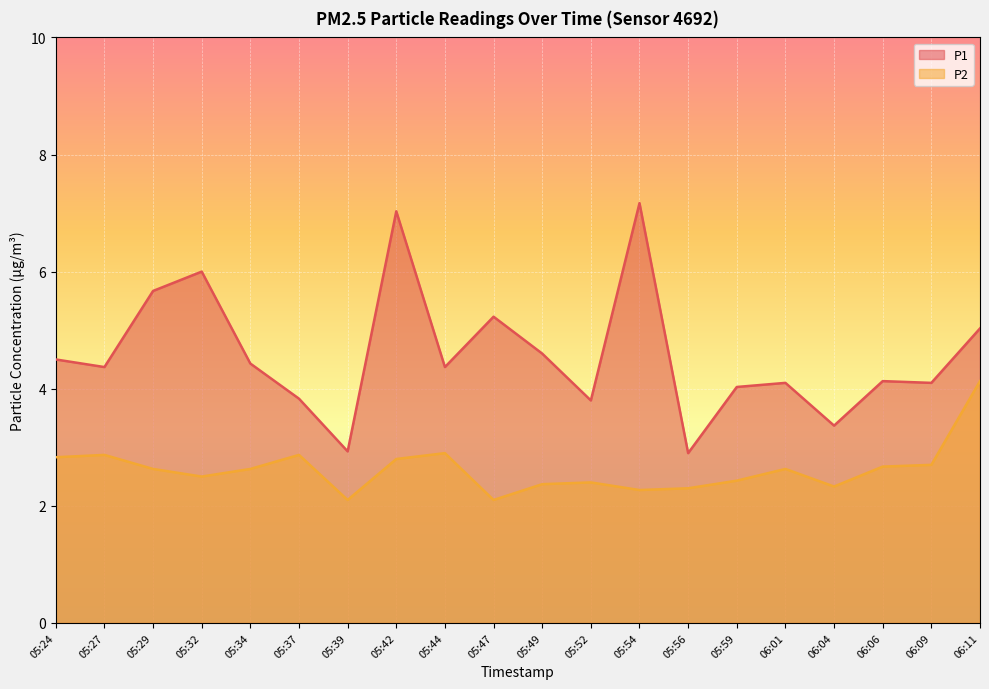

What is the label of the 15th point from the left?

05:59